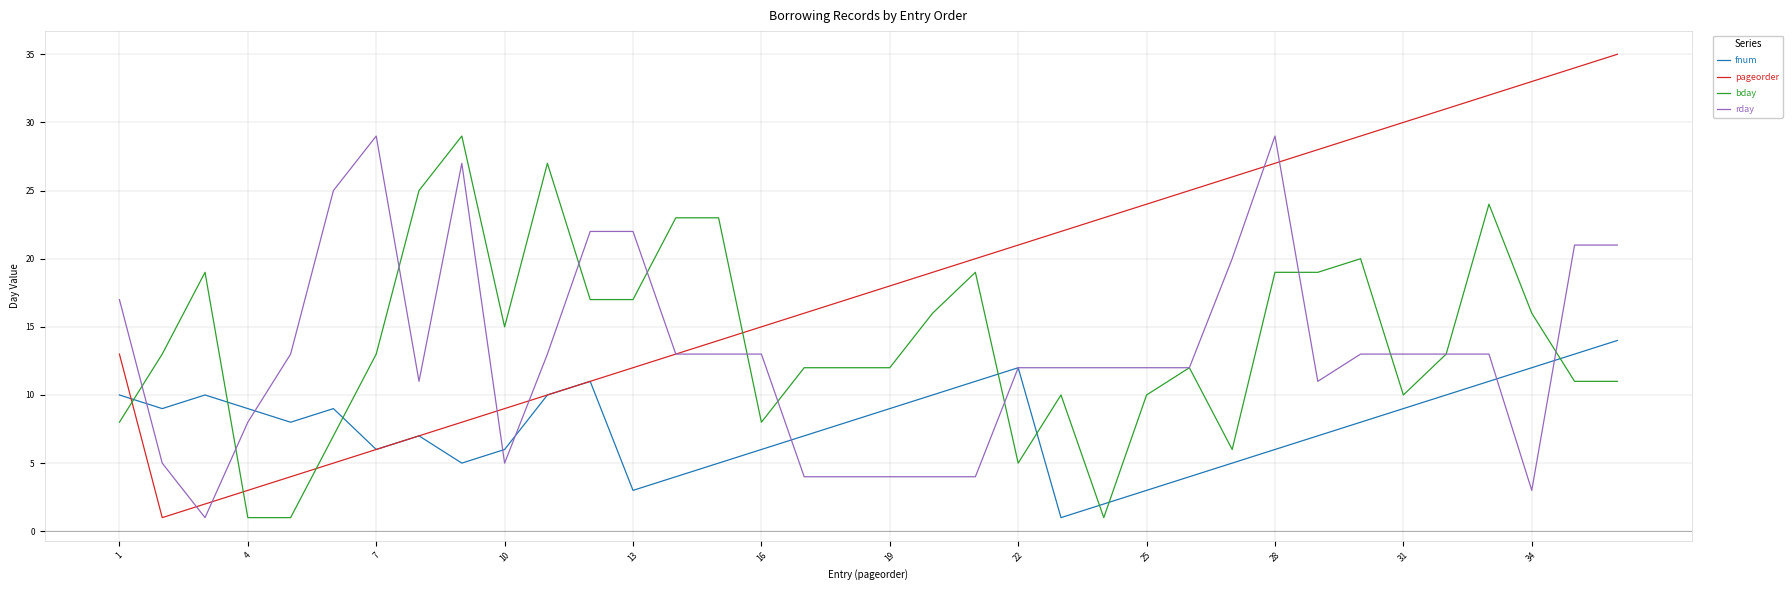

Which series ends up on top after the final intersection of bday and fnum?

fnum